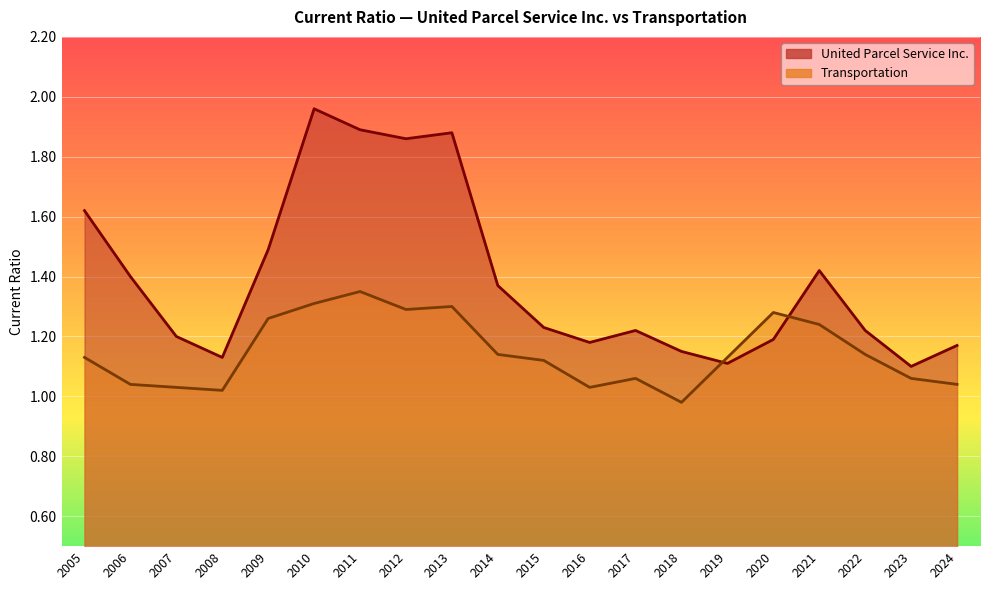

Is it true that United Parcel Service Inc. equals 2.3 at 2006?

False